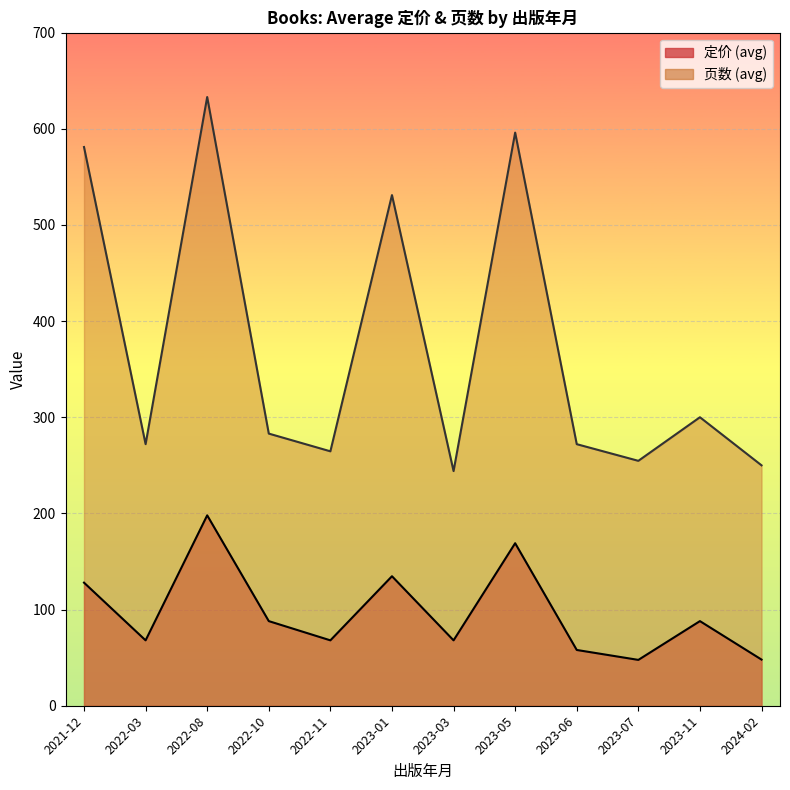

Does the chart display data point markers on the line(s)?

No